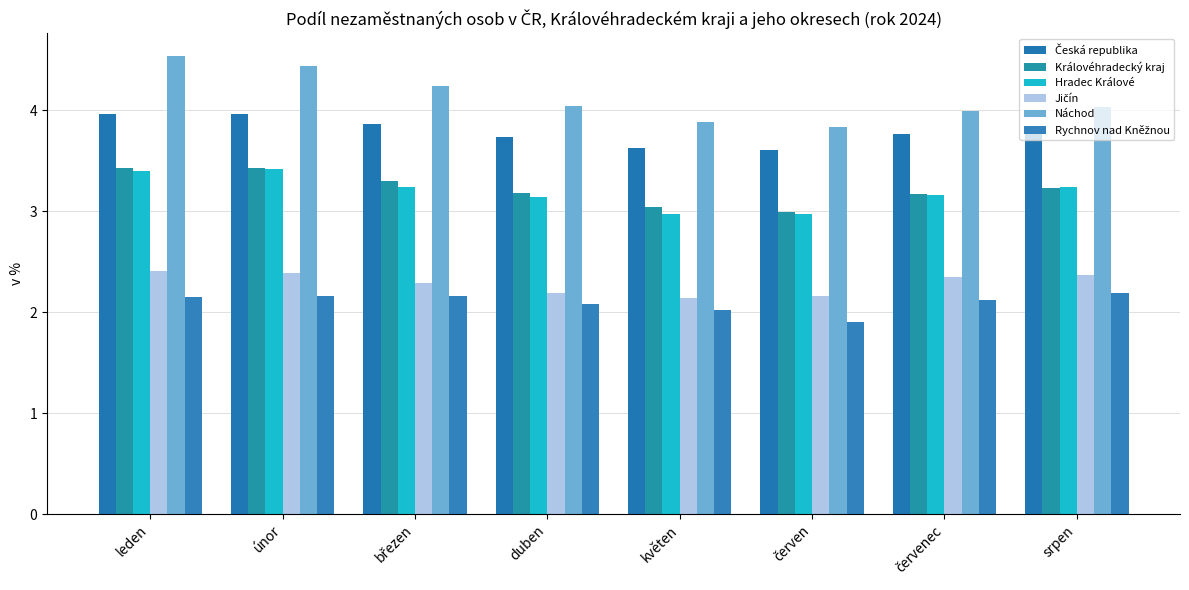

Is it true that Hradec Králové equals 4.7 at srpen?

False